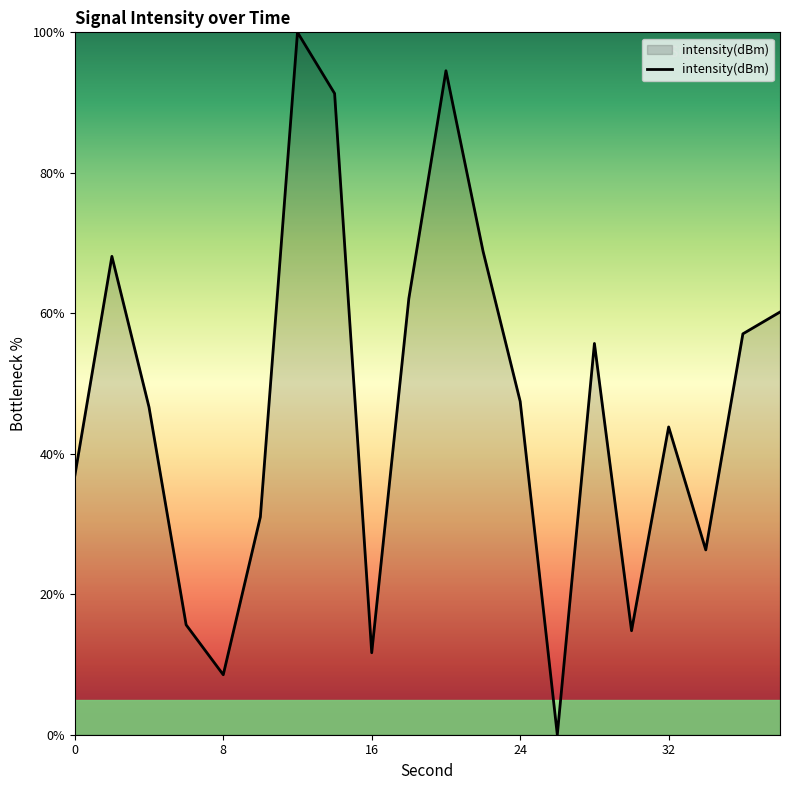

What is the maximum value shown in the chart?

100.0